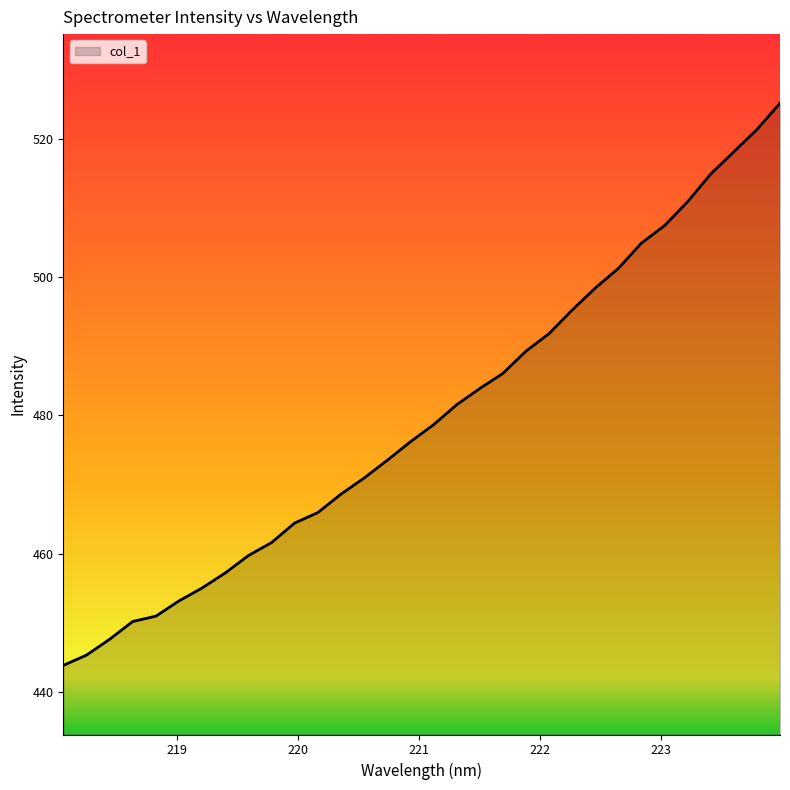

What is the smallest value displayed?

443.8